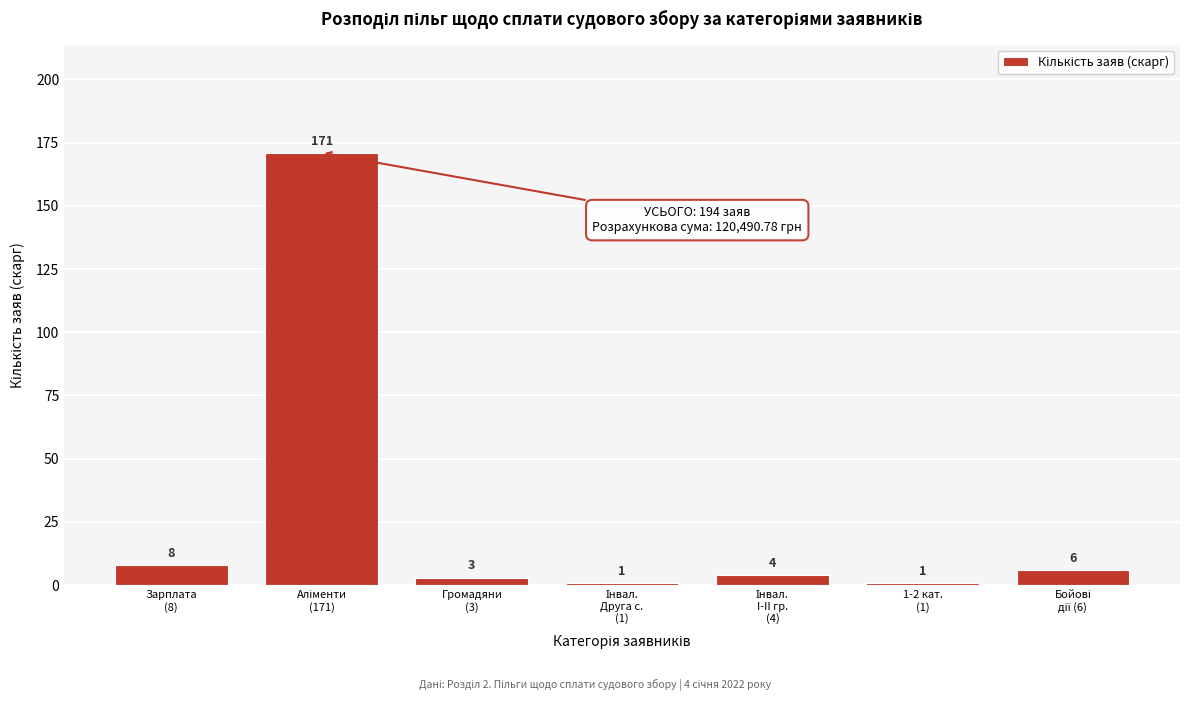

Reading left to right, transcribe all the data shown in this chart.

8	171	3	1	4	1	6